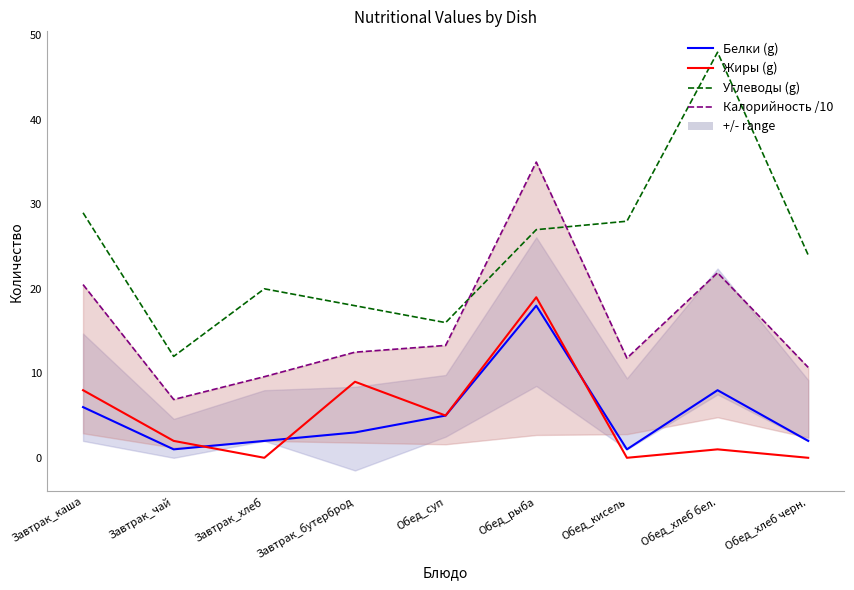

Which label corresponds to the largest value in the chart?

Обед_хлеб бел.